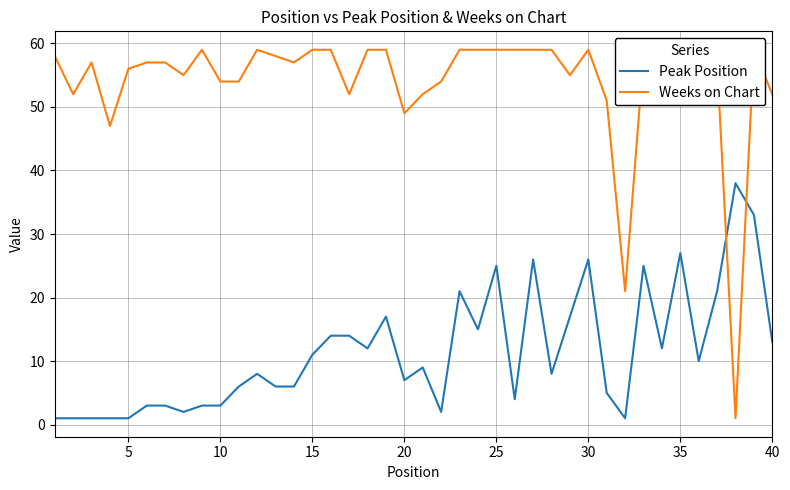

What is the value of the Weeks on Chart point at the 36th from the left?

55